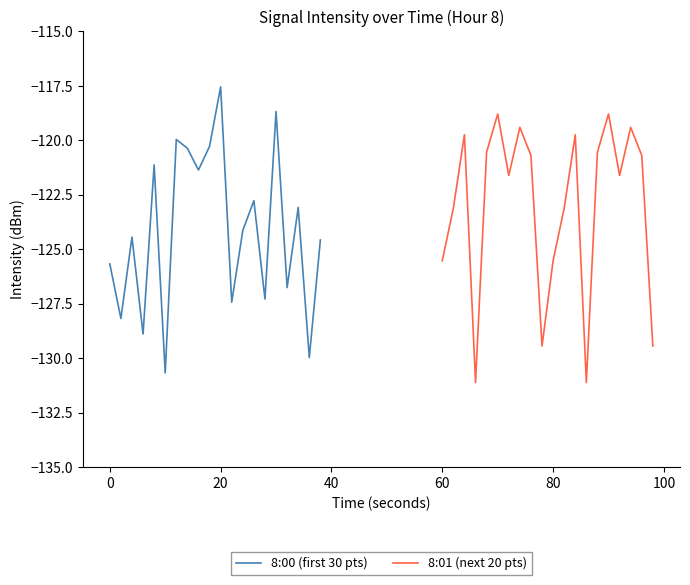

True or false: 8:01 (next 20 pts) and 8:00 (first 30 pts) cross at least once.

True